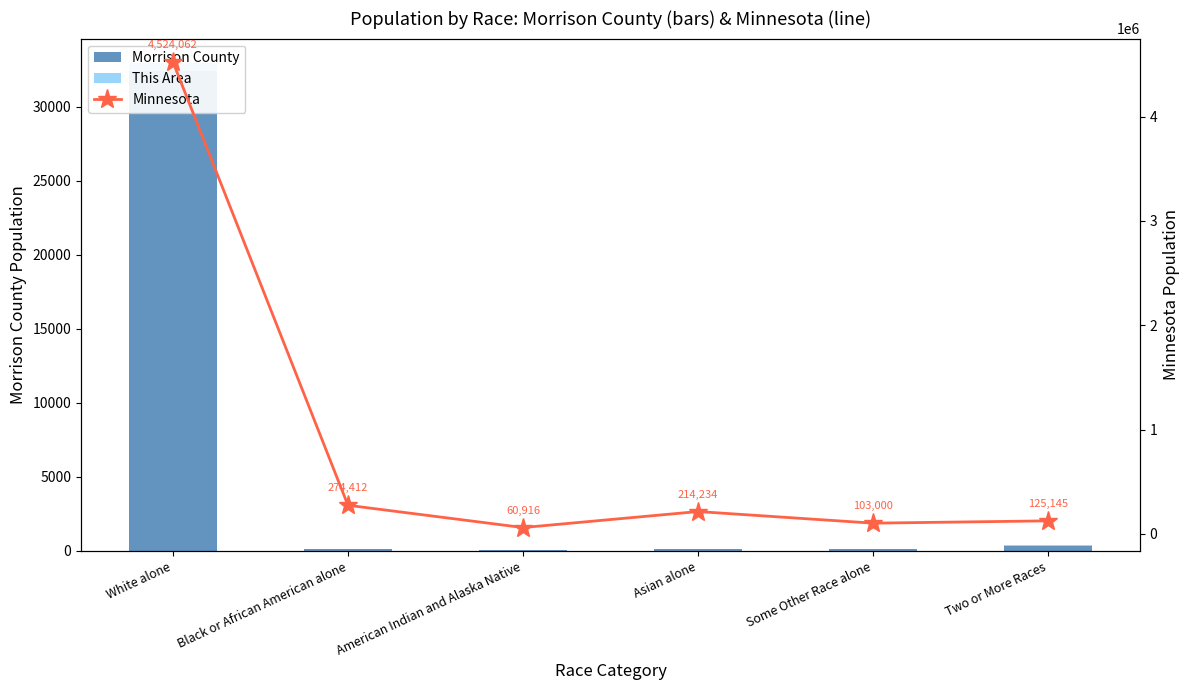

Which series has the largest total across all categories?

Minnesota